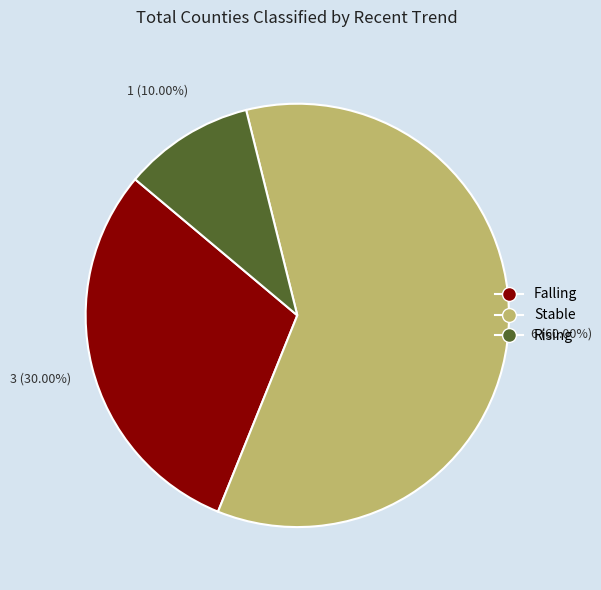

Does any single category account for the majority?

Yes